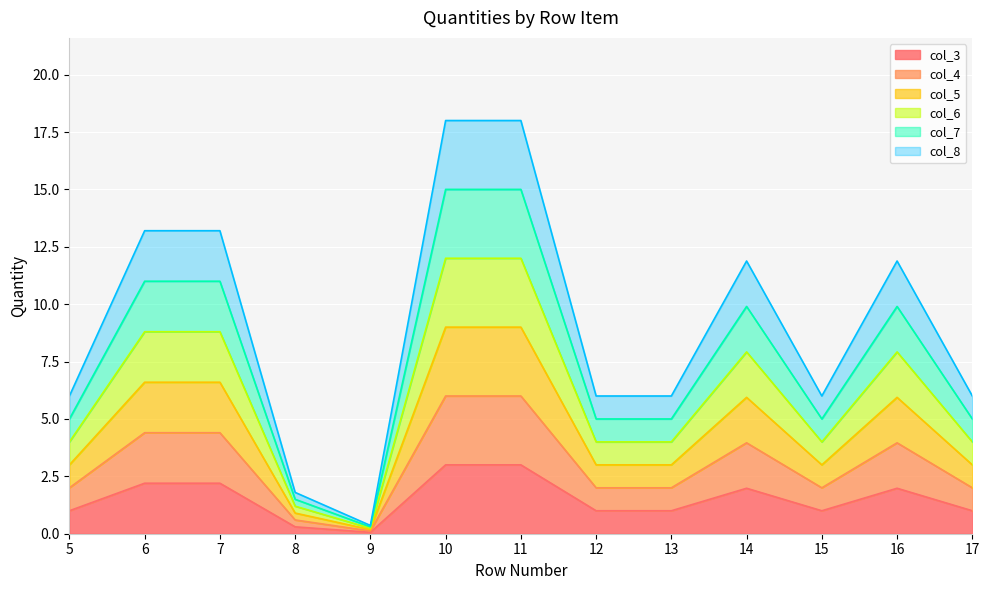

Reading left to right, transcribe all the data shown in this chart.

col_3: 5=1.0	6=2.2	7=2.2	8=0.3	9=0.1	10=3.0	11=3.0	12=1.0	13=1.0	14=2.0	15=1.0	16=2.0	17=1.0
col_4: 5=2.0	6=4.4	7=4.4	8=0.6	9=0.1	10=6.0	11=6.0	12=2.0	13=2.0	14=4.0	15=2.0	16=4.0	17=2.0
col_5: 5=3.0	6=6.6	7=6.6	8=0.9	9=0.2	10=9.0	11=9.0	12=3.0	13=3.0	14=5.9	15=3.0	16=5.9	17=3.0
col_6: 5=4.0	6=8.8	7=8.8	8=1.2	9=0.2	10=12.0	11=12.0	12=4.0	13=4.0	14=7.9	15=4.0	16=7.9	17=4.0
col_7: 5=5.0	6=11.0	7=11.0	8=1.5	9=0.3	10=15.0	11=15.0	12=5.0	13=5.0	14=9.9	15=5.0	16=9.9	17=5.0
col_8: 5=6.0	6=13.2	7=13.2	8=1.8	9=0.4	10=18.0	11=18.0	12=6.0	13=6.0	14=11.9	15=6.0	16=11.9	17=6.0